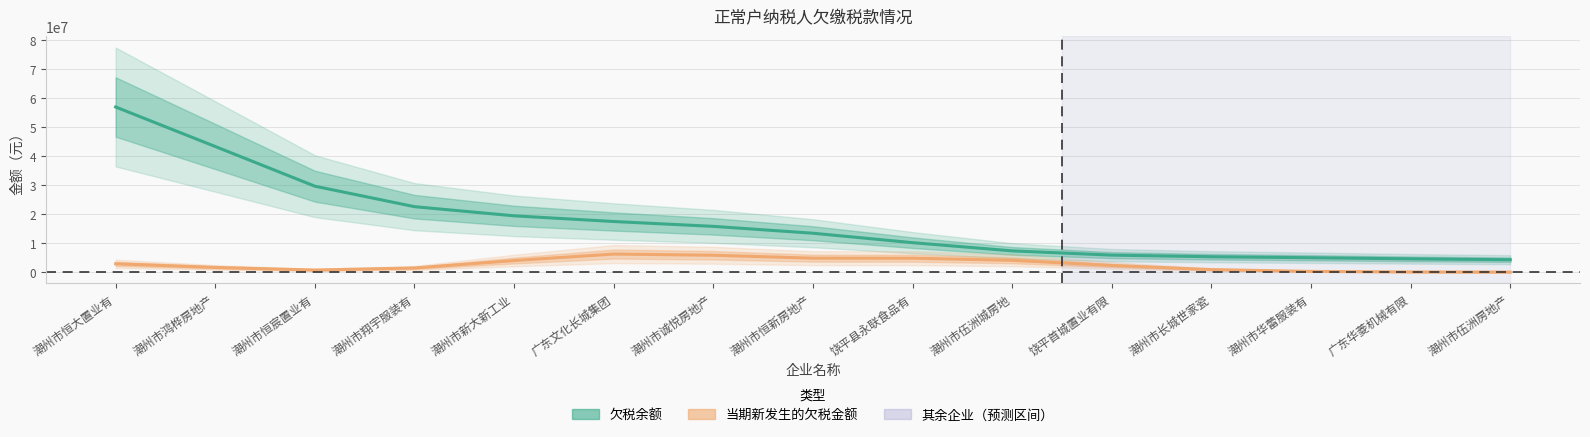

Reading left to right, extract all data points from this chart.

欠税余额: 56923245.8	43304806.3	29627356.0	22567184.9	19412793.2	17453810.0	15778661.0	13416135.5	10159374.8	7334403.2	5866970.5	5313269.2	4969958.9	4586656.8	4289451.2
当期新发生的欠税金额: 2876696.9	1631503.4	727912.9	1432223.3	4001190.5	6233093.6	5822833.4	4817563.3	4800784.1	4078229.4	2305178.9	879728.4	254136.9	56305.4	8782.4